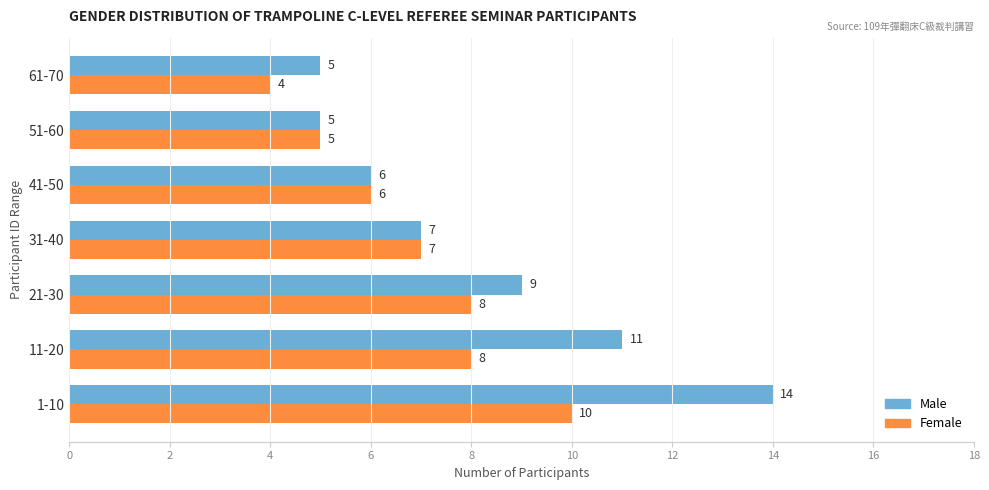

True or false: Male has a value of 12 at 31-40.

False